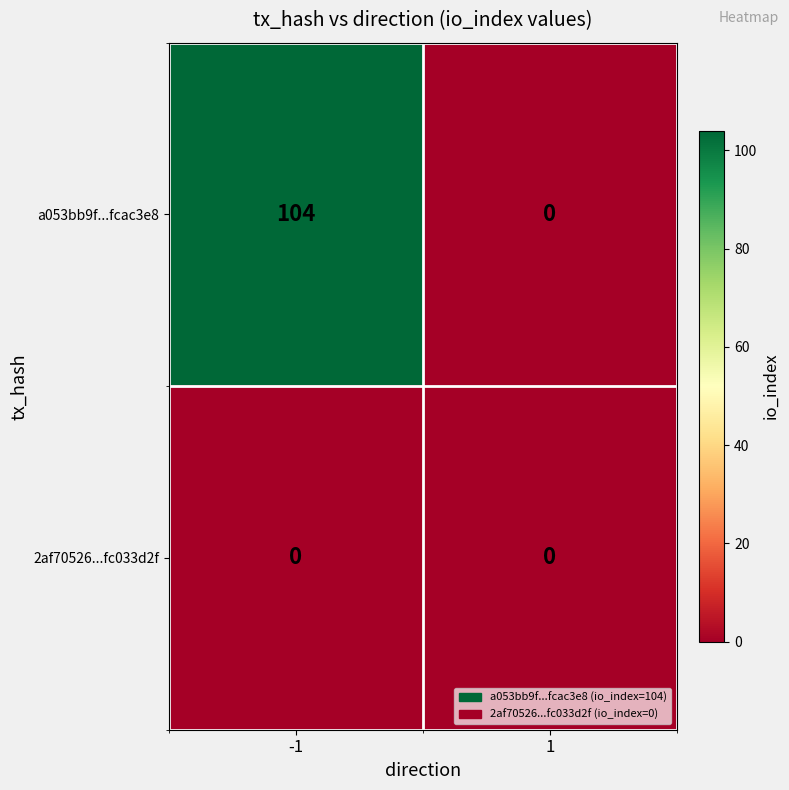

Between -1 and 1, which series saw the biggest shift?

a053bb9f...fcac3e8